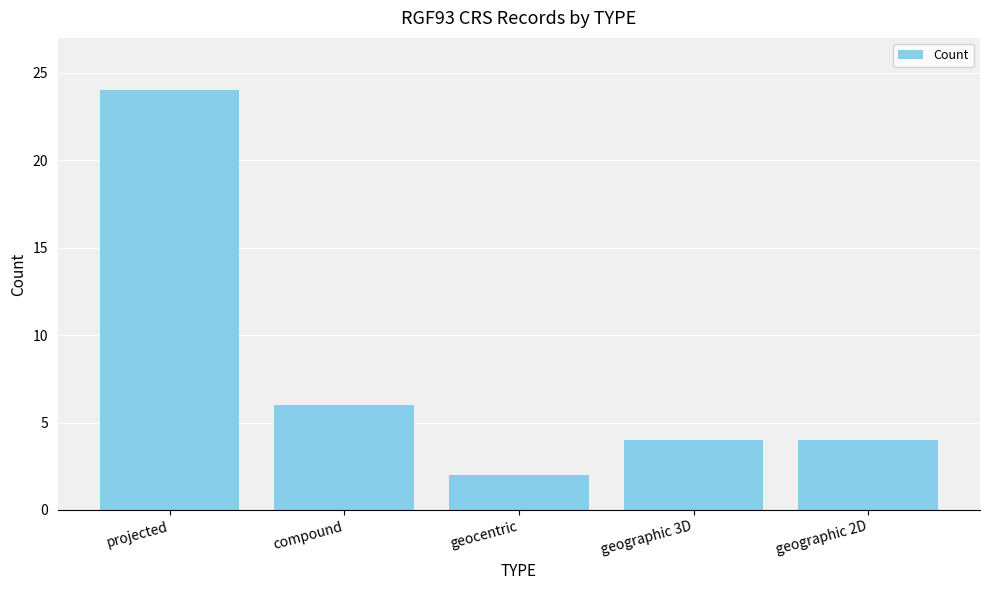

Reading right to left, list all the values displayed in this chart.

geographic 2D=4	geographic 3D=4	geocentric=2	compound=6	projected=24